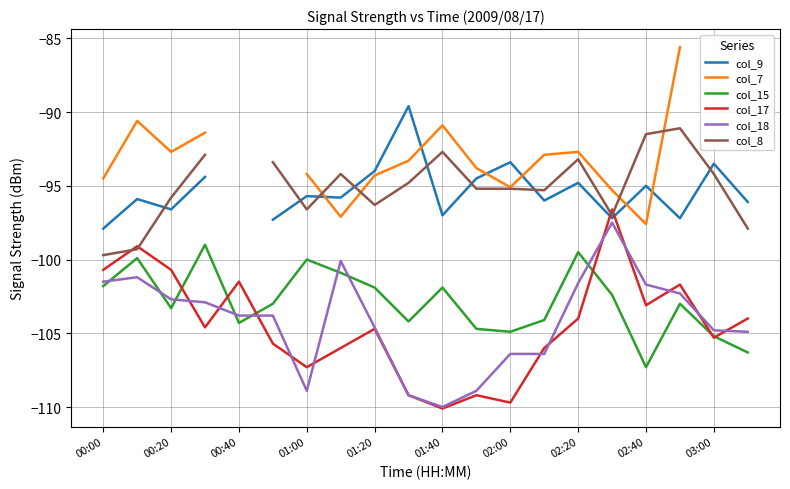

How many intersections are there between col_9 and col_7?

6